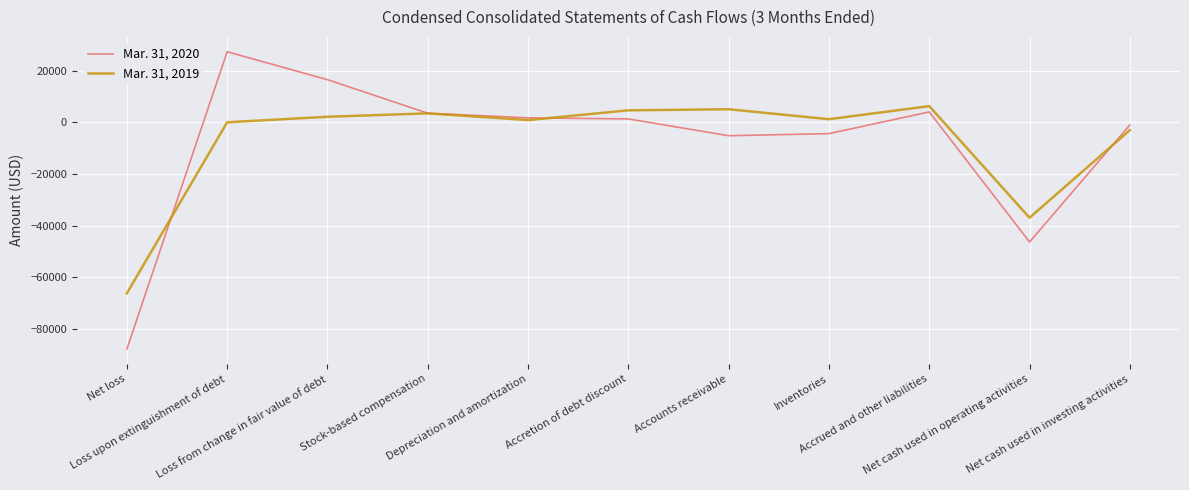

What is the minimum value shown in the chart?

-87844